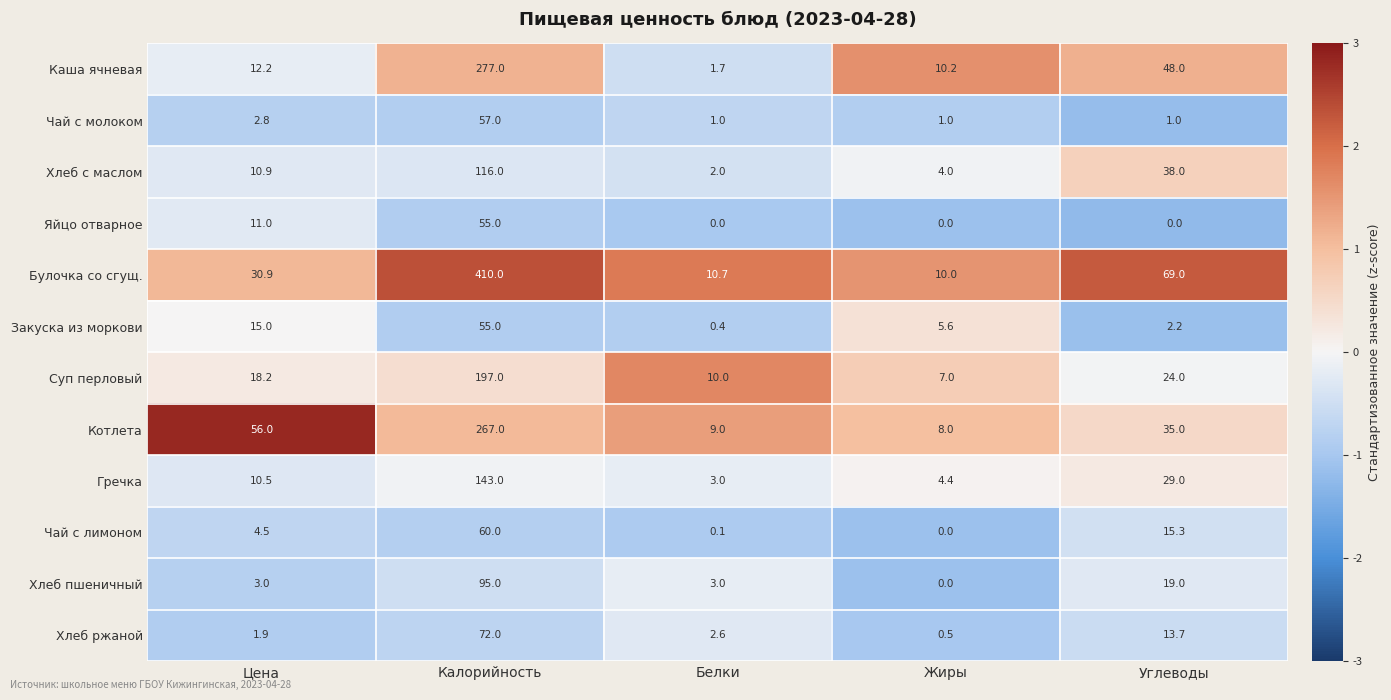

Rank the series at Углеводы from highest to lowest value.

Булочка со сгущ., Каша ячневая, Хлеб с маслом, Котлета, Гречка, Суп перловый, Хлеб пшеничный, Чай с лимоном, Хлеб ржаной, Закуска из моркови, Чай с молоком, Яйцо отварное